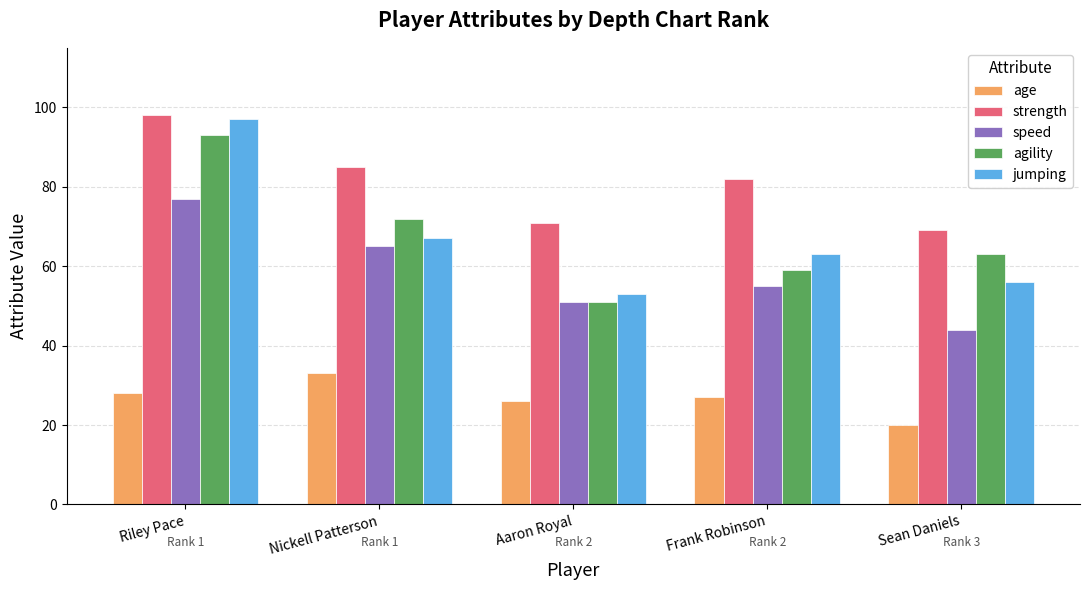

List the series in order of their peak value, highest first.

strength, jumping, agility, speed, age